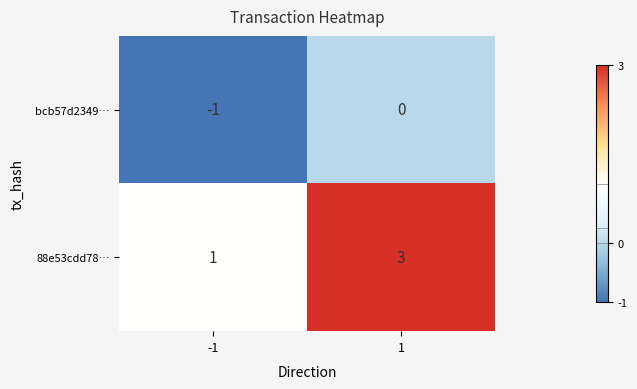

What is the spread (max minus min) of values at -1?

2